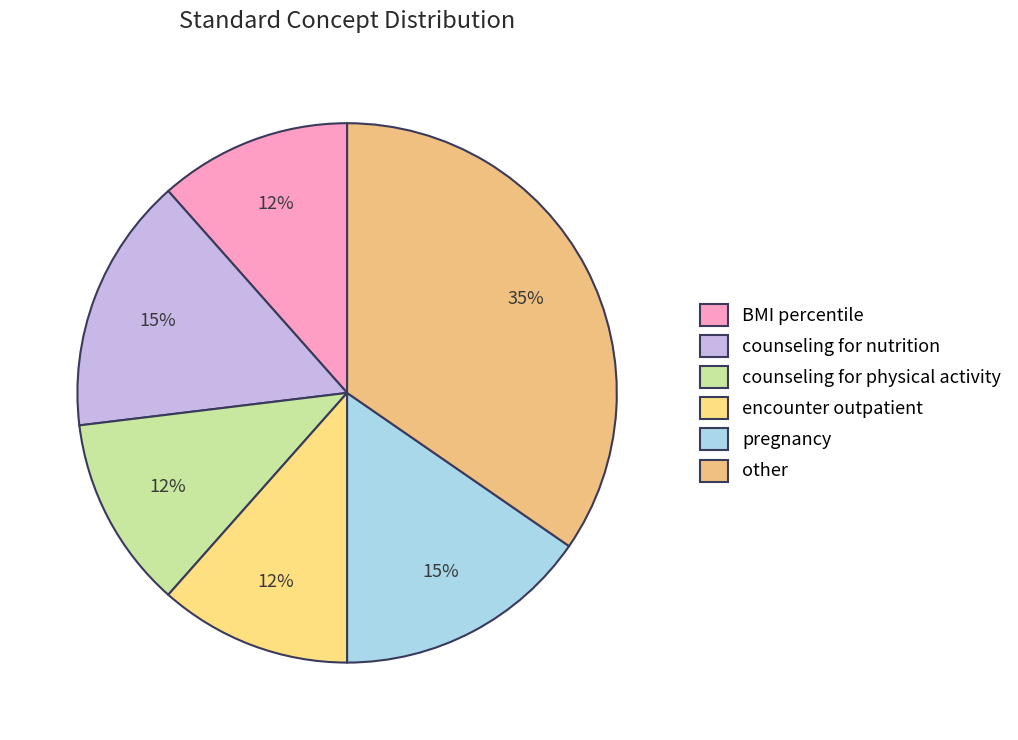

To the nearest percent, what is the difference between the largest and smallest slice percentages?

23%